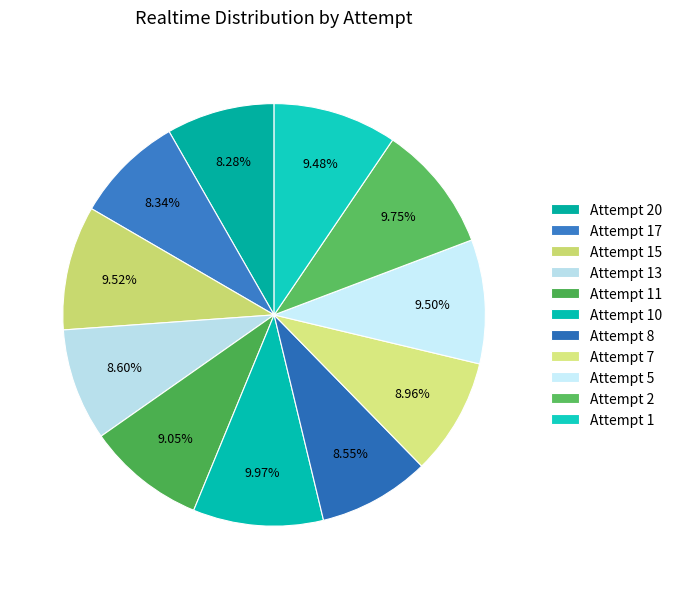

Which category has the smallest portion of the pie?

Attempt 20